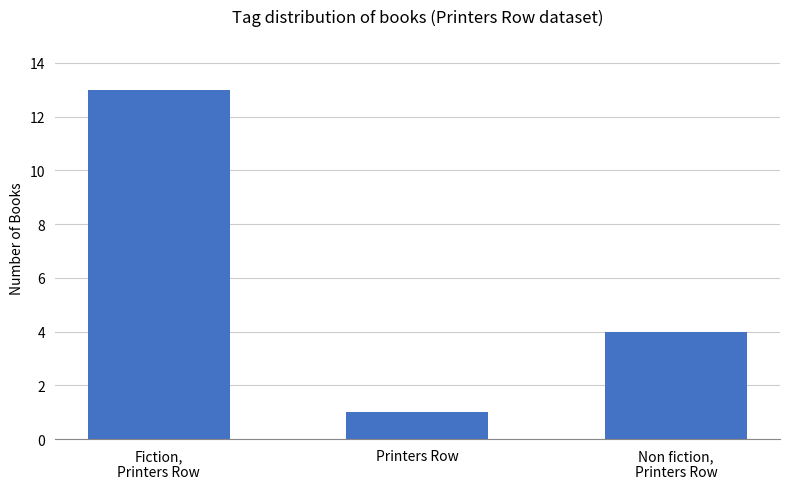

The chart shows a value of 6 at Non fiction,
Printers Row. True or false?

False